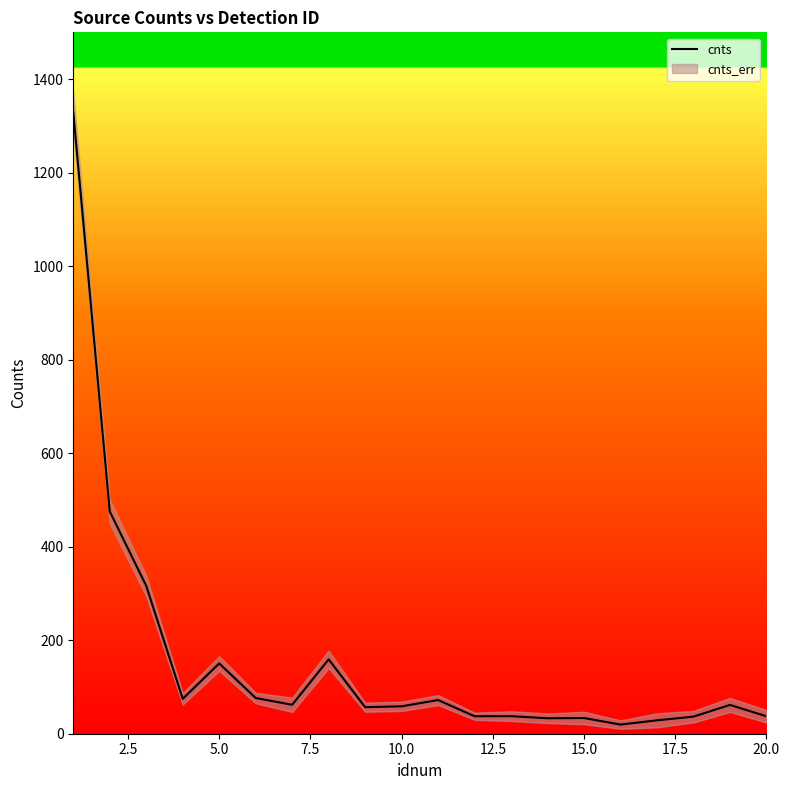

What is the value of the 5th point from the left?

150.3